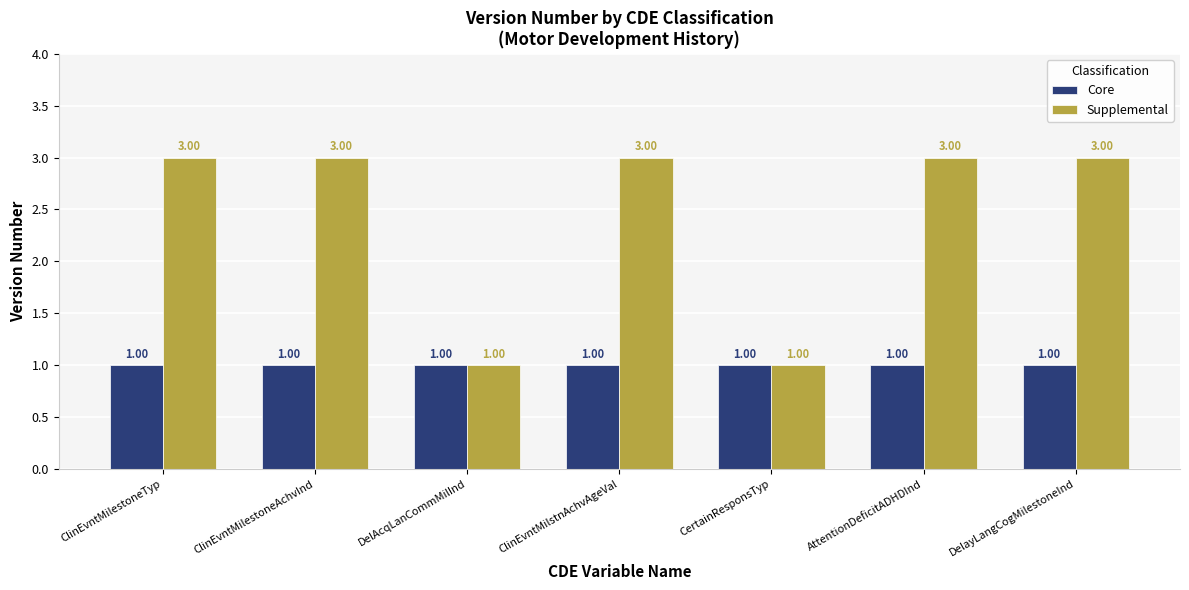

Reading left to right, transcribe all the data shown in this chart.

Core: ClinEvntMilestoneTyp=1	ClinEvntMilestoneAchvInd=1	DelAcqLanCommMilInd=1	ClinEvntMilstnAchvAgeVal=1	CertainResponsTyp=1	AttentionDeficitADHDInd=1	DelayLangCogMilestoneInd=1
Supplemental: ClinEvntMilestoneTyp=3	ClinEvntMilestoneAchvInd=3	DelAcqLanCommMilInd=1	ClinEvntMilstnAchvAgeVal=3	CertainResponsTyp=1	AttentionDeficitADHDInd=3	DelayLangCogMilestoneInd=3